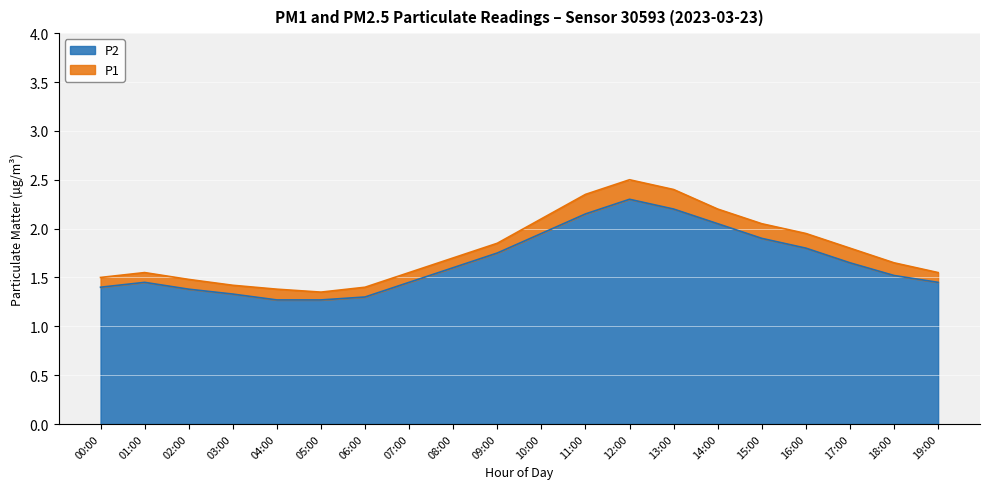

At which label does P2 reach its minimum?

04:00